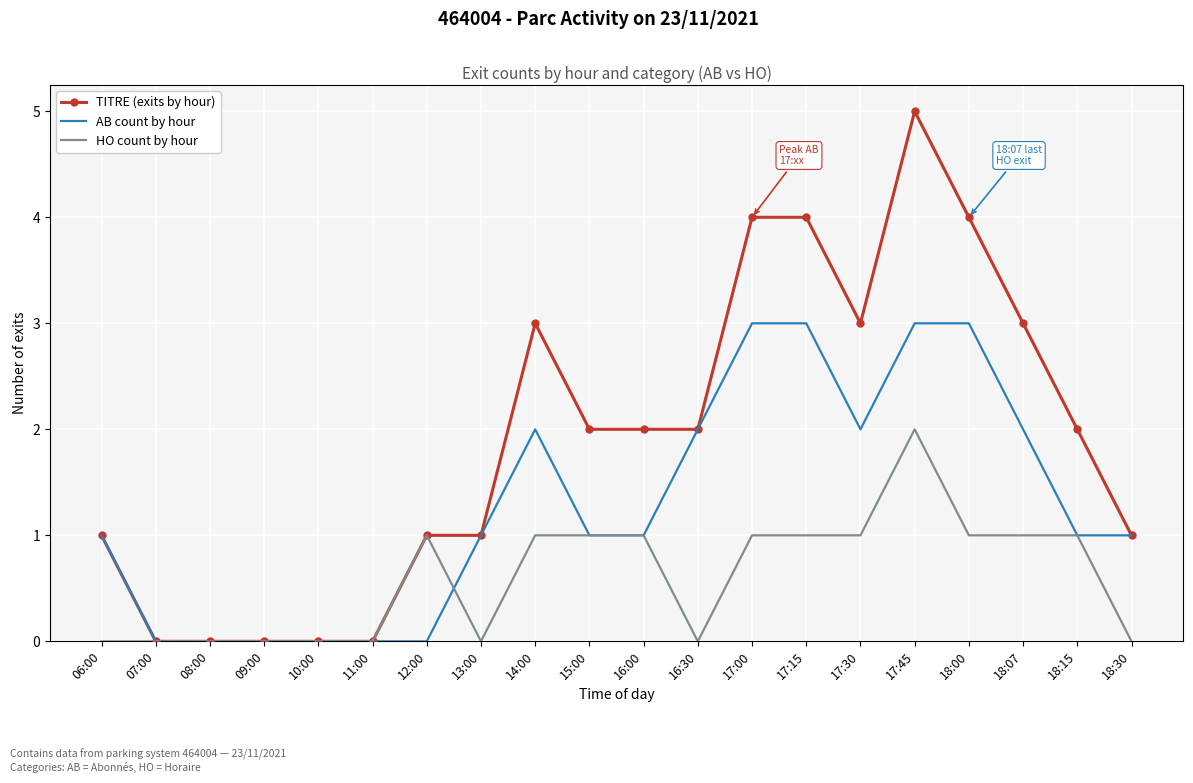

Which series has the widest spread of values?

TITRE (exits by hour)